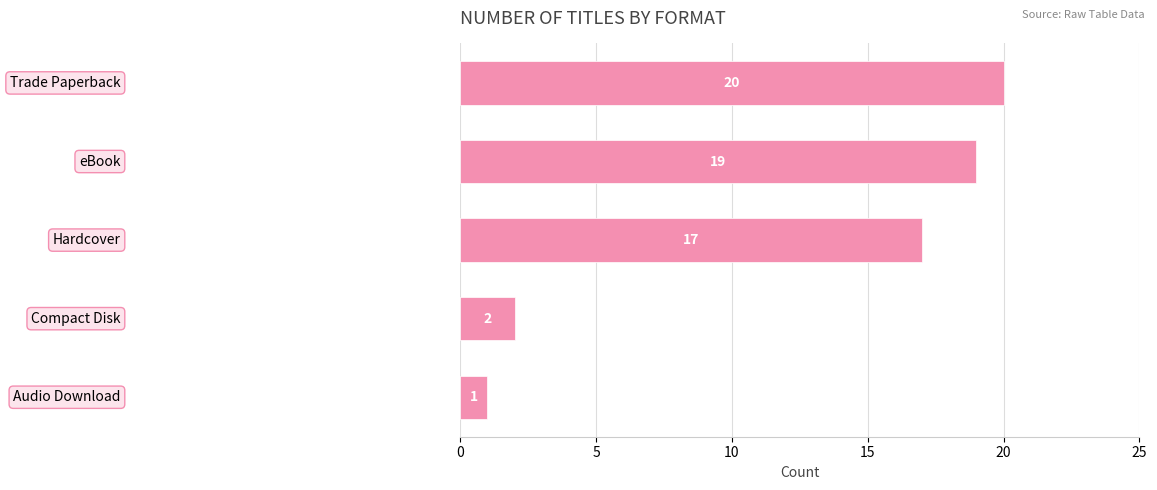

Does the chart contain any negative values?

No